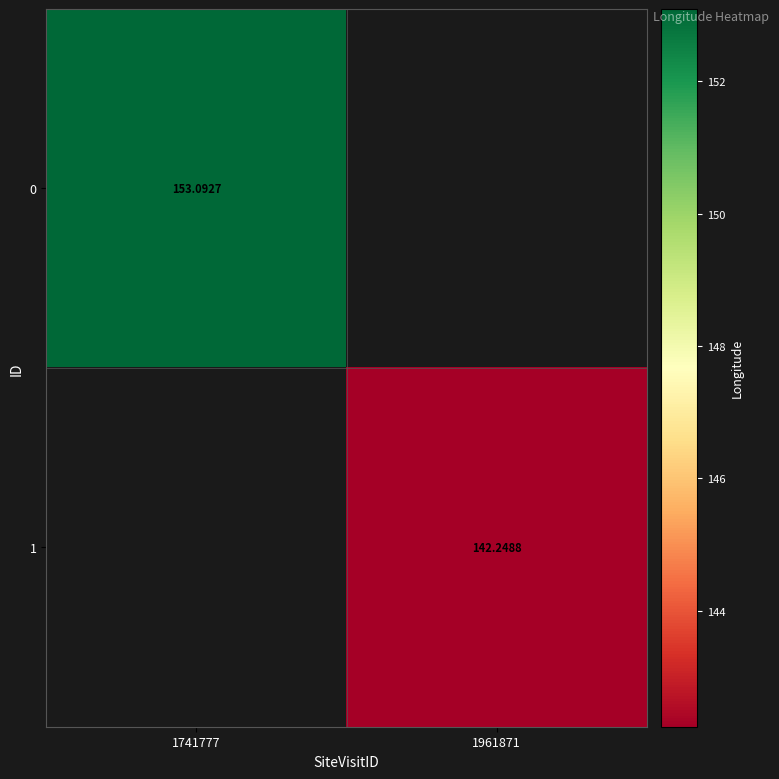

Is the value of 1 at 1961871 greater than the value of 0 at 1741777?

No